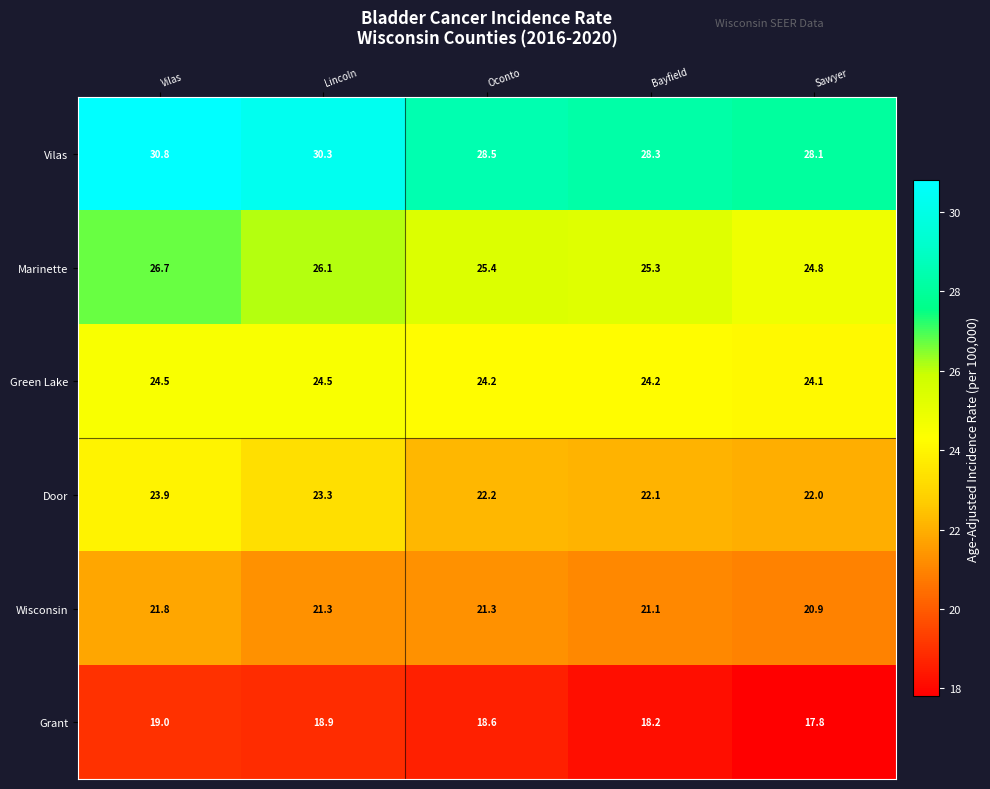

Is it true that Door equals 22.2 at Oconto?

True